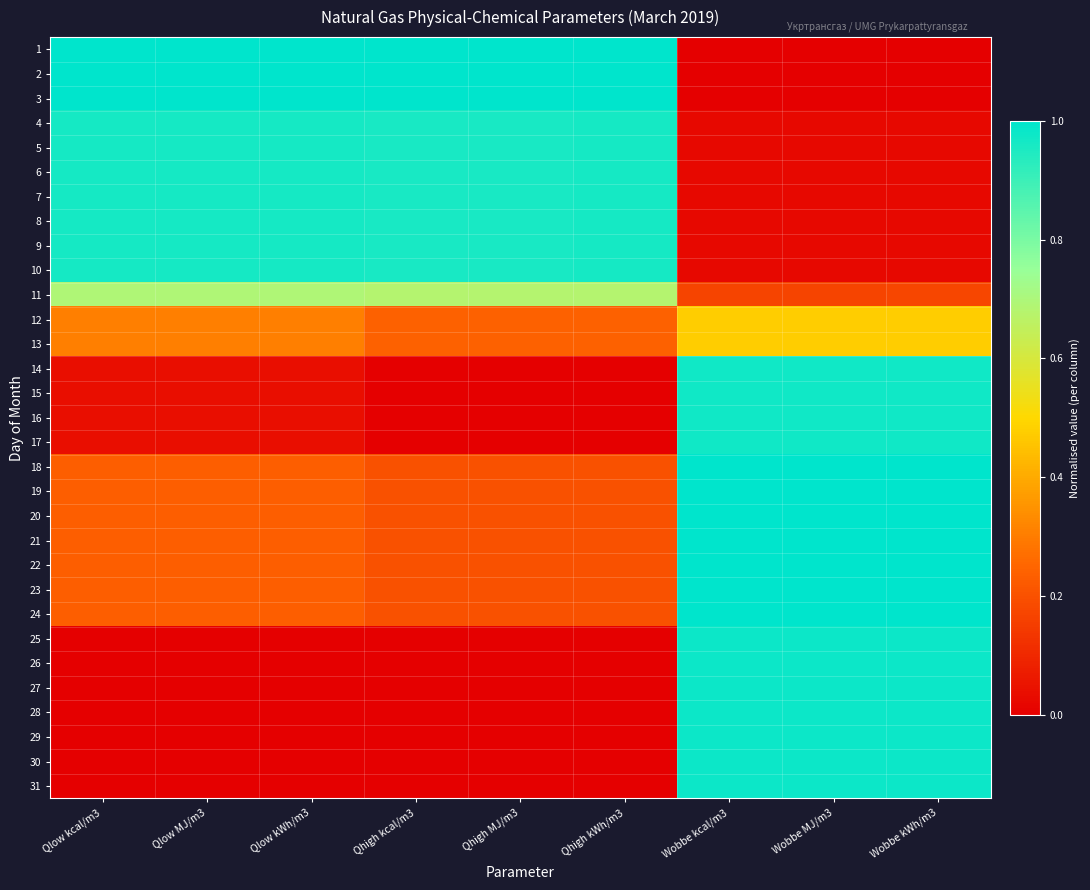

Which series has the largest total across all categories?

1